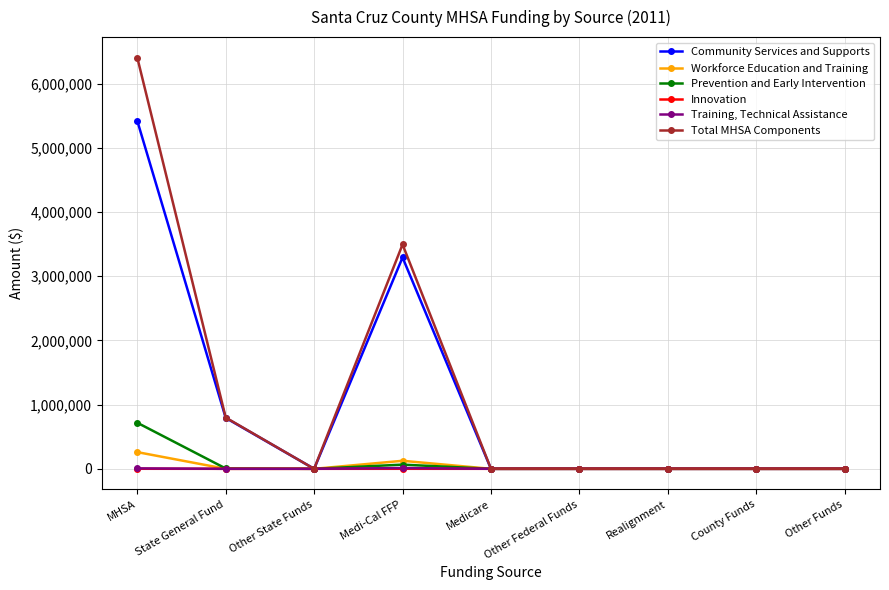

The Prevention and Early Intervention series shows 0.0 at Other Funds. True or false?

True